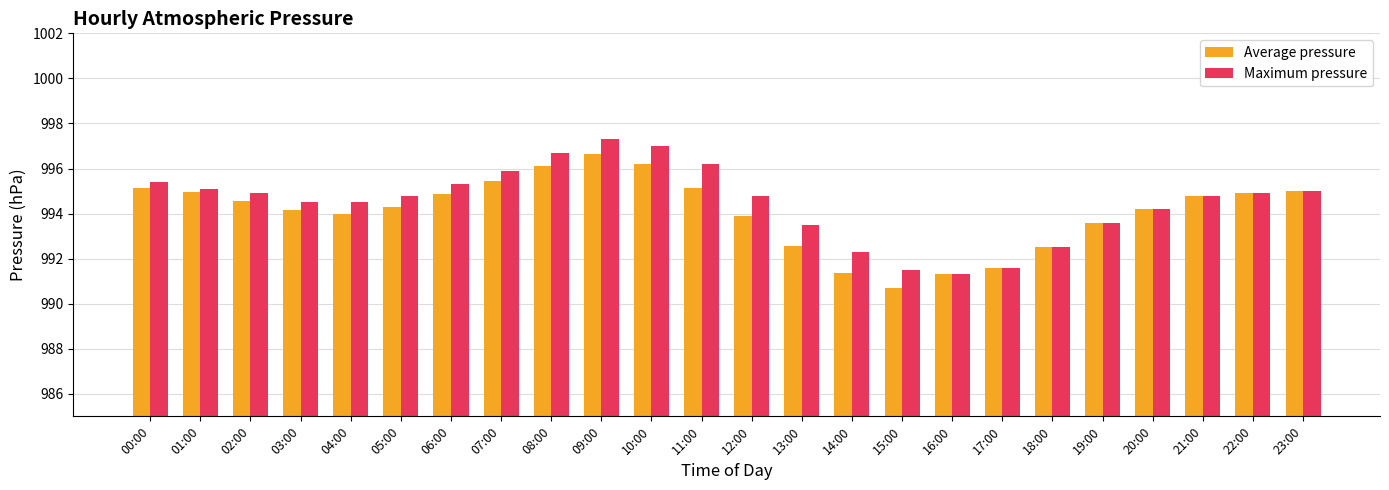

How many bars are there in total?

48